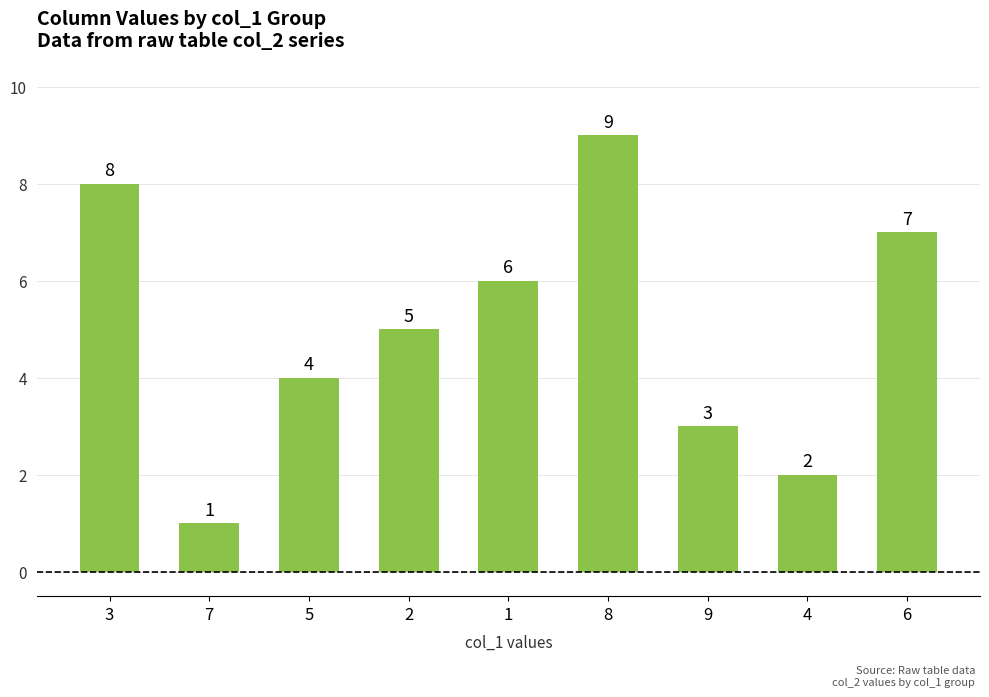

Which category has the highest value across all series?

8